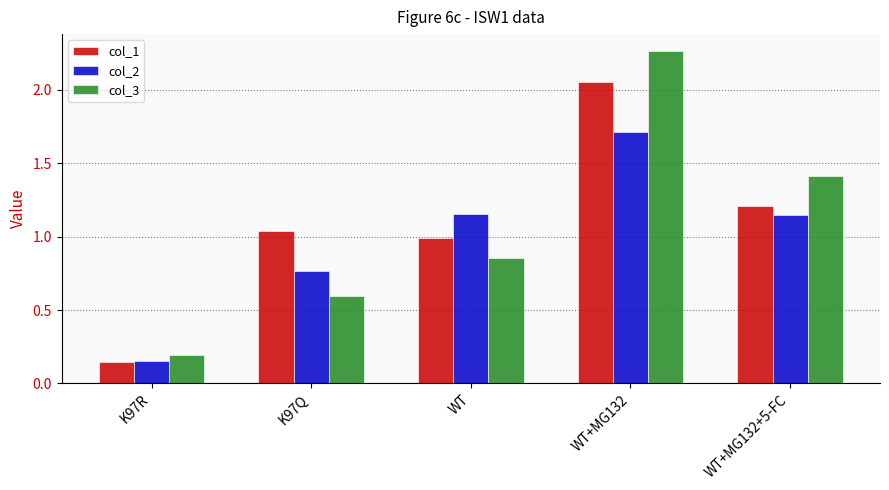

The col_2 series shows 1.7 at WT+MG132. True or false?

True